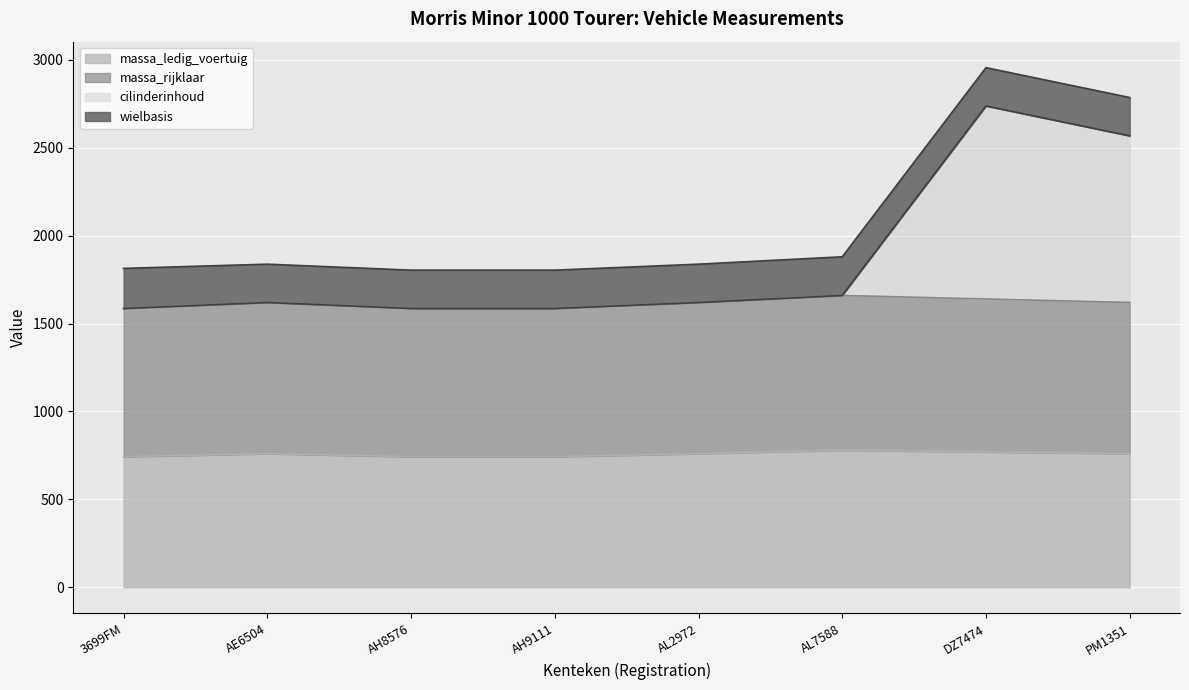

The value of massa_ledig_voertuig at 3699FM is 1048. True or false?

False